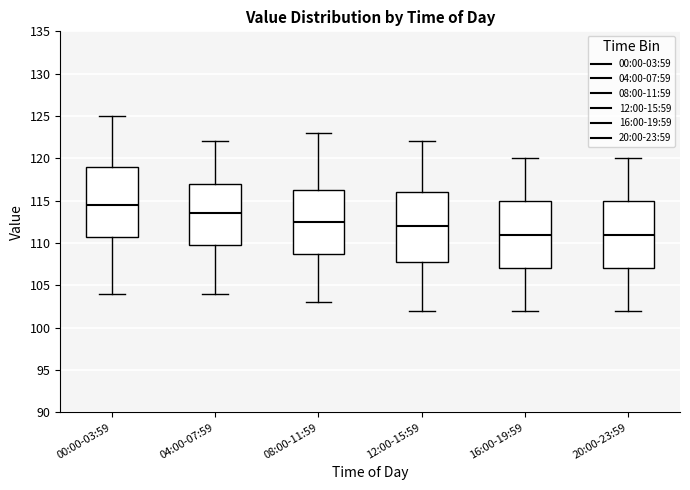

Reading left to right, transcribe this box plot: for each box, give where its median line is, the range the box spans, and where its two whiskers end, as read against the y-axis. The values are not printed on the chart, so give them approximately, as read against the axis.

00:00-03:59: median 114.5, box 111.0 to 119.0, whiskers 104.0 to 125.0
04:00-07:59: median 113.5, box 110.0 to 117.0, whiskers 104.0 to 122.0
08:00-11:59: median 112.5, box 109.0 to 116.5, whiskers 103.0 to 123.0
12:00-15:59: median 112.0, box 108.0 to 116.0, whiskers 102.0 to 122.0
16:00-19:59: median 111.0, box 107.0 to 115.0, whiskers 102.0 to 120.0
20:00-23:59: median 111.0, box 107.0 to 115.0, whiskers 102.0 to 120.0